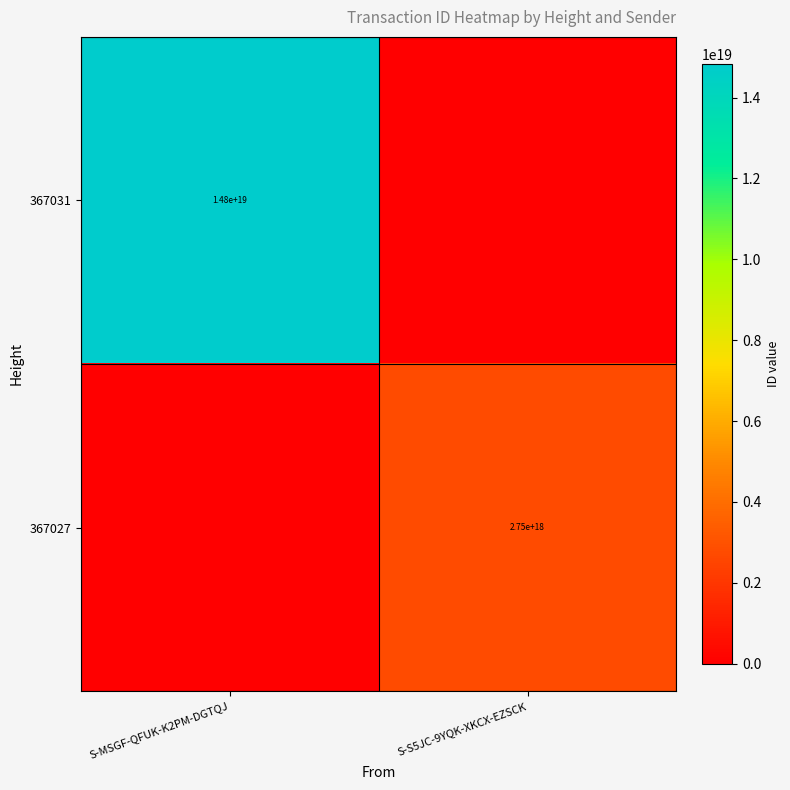

Which label corresponds to the largest value in the chart?

S-MSGF-QFUK-K2PM-DGTQJ